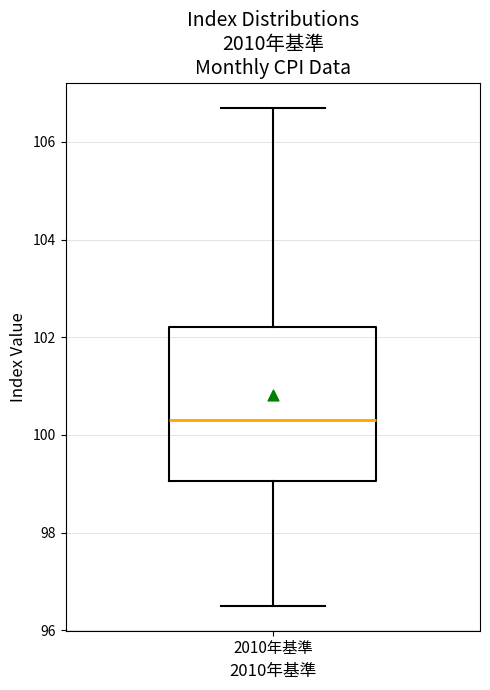

Transcribe this box plot: give where the median line is, the range the box spans, and where the two whiskers end, as read against the y-axis. The values are not printed on the chart, so give them approximately, as read against the axis.

median 100.4, box 99.0 to 102.2, whiskers 96.6 to 106.8